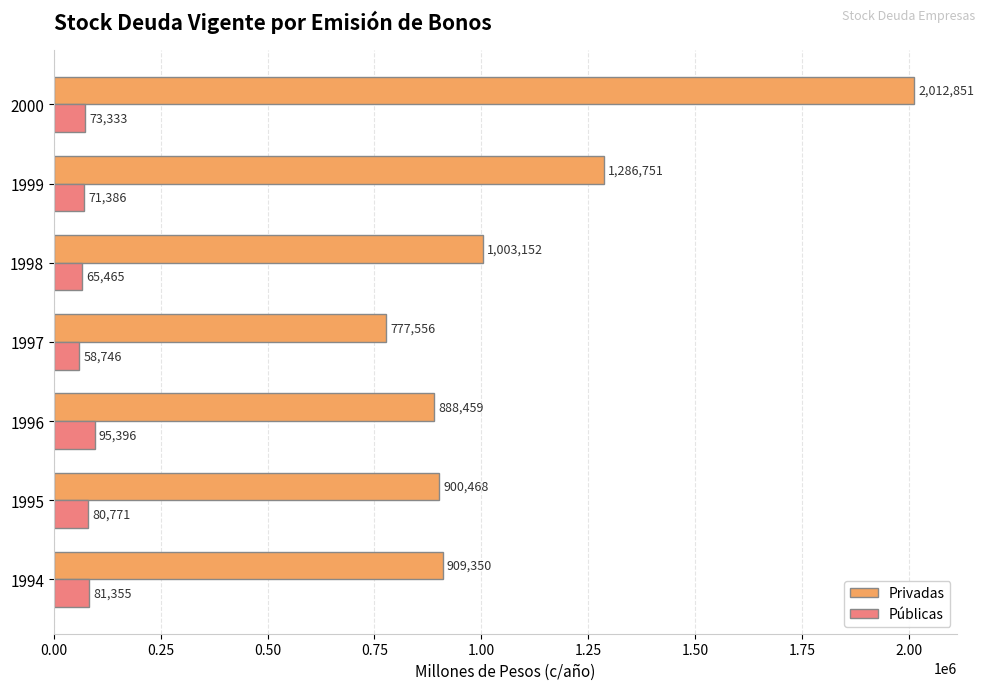

What is the average value of the Públicas series?

75207